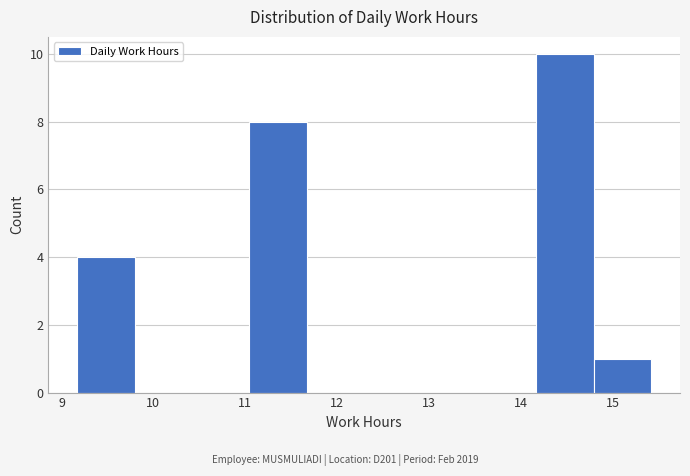

Reading left to right, transcribe this chart: for each bar, give the range it covers on the x-axis and its height. Neither the bar edges nor the heights are printed on the chart, so give them approximately, as read against the axes.

9.2 to 9.8: 4
9.8 to 10.4: 0
10.4 to 11.0: 0
11.0 to 11.7: 8
11.7 to 12.3: 0
12.3 to 12.9: 0
12.9 to 13.5: 0
13.5 to 14.2: 0
14.2 to 14.8: 10
14.8 to 15.4: 1